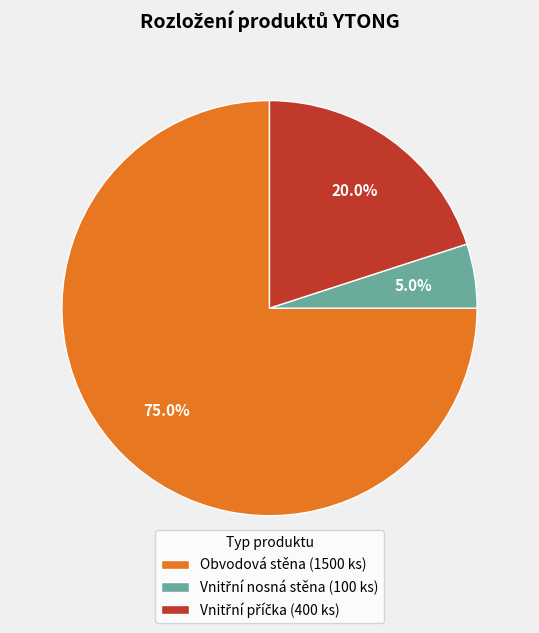

How many slices are in this pie chart?

3